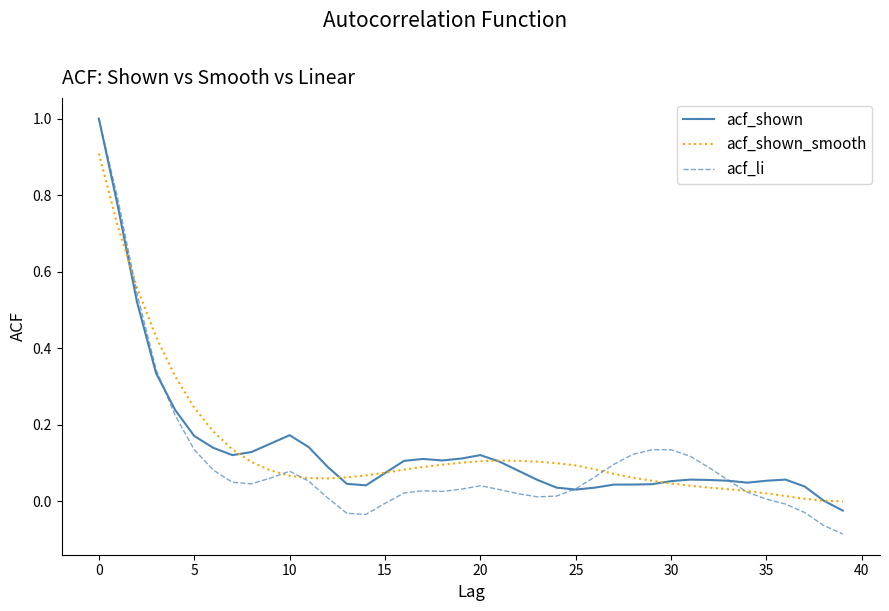

Where is the first local maximum for acf_li?

10